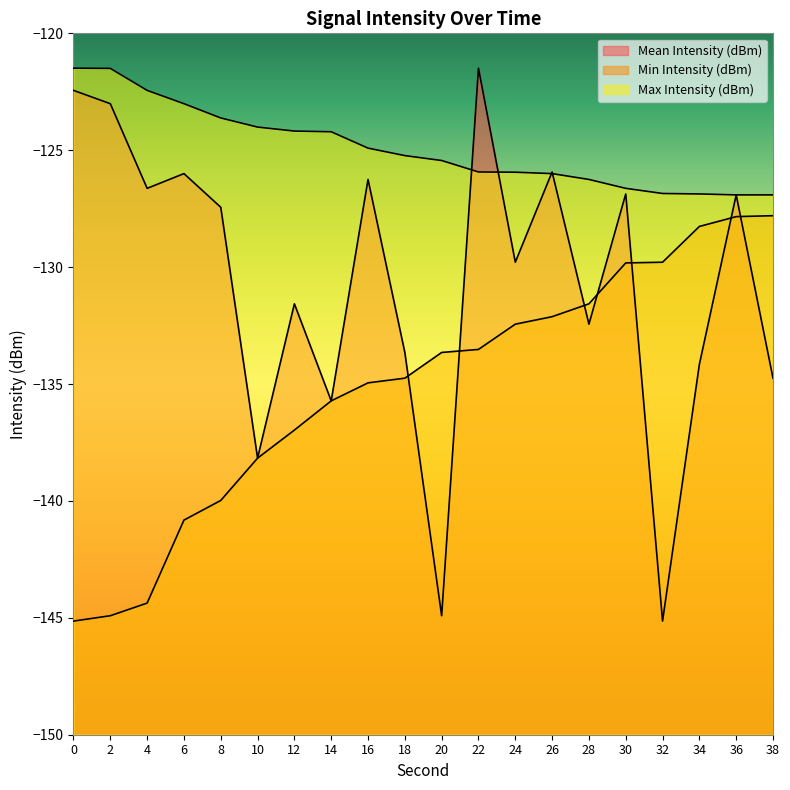

How many distinct data groups are displayed?

3